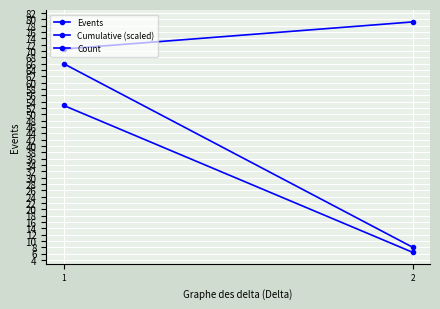

Between 1 and 2, which is larger?

1